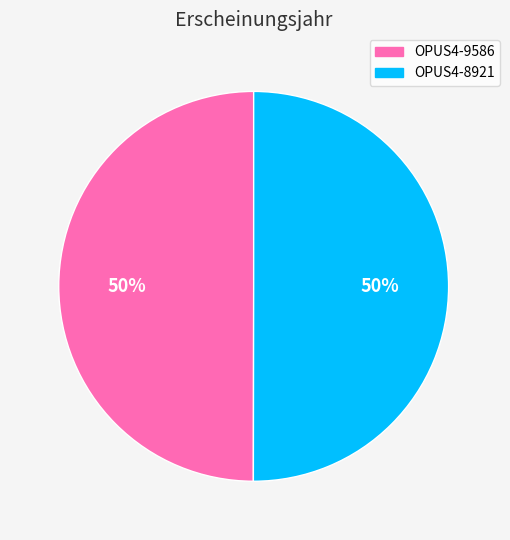

What percentage is the OPUS4-8921 slice, to the nearest percent?

50%